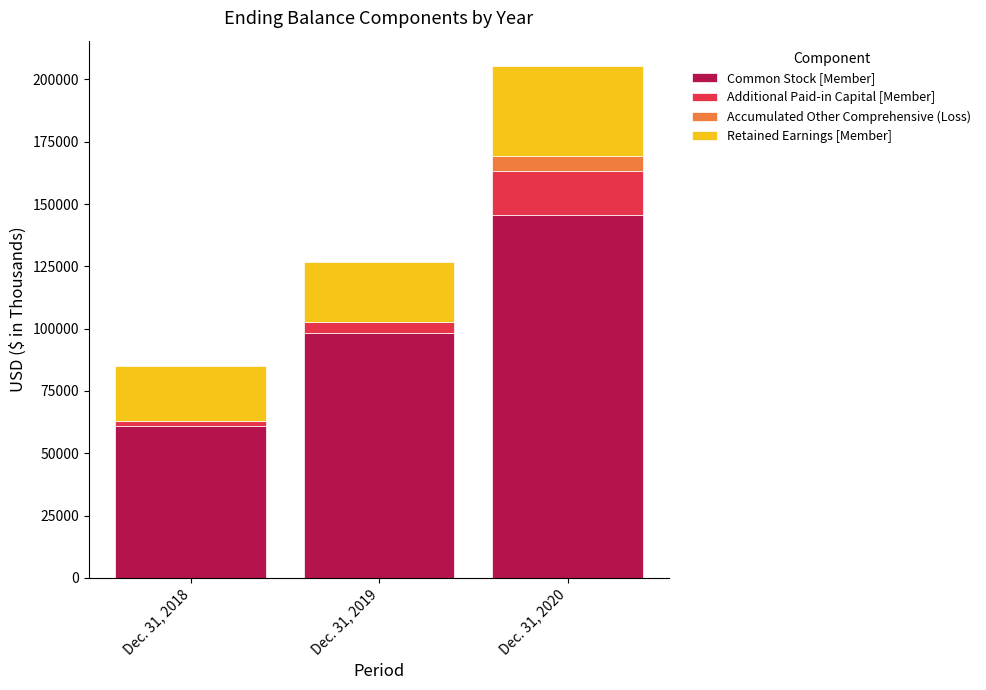

At which label is Common Stock [Member] closest to 103270?

Dec. 31, 2019